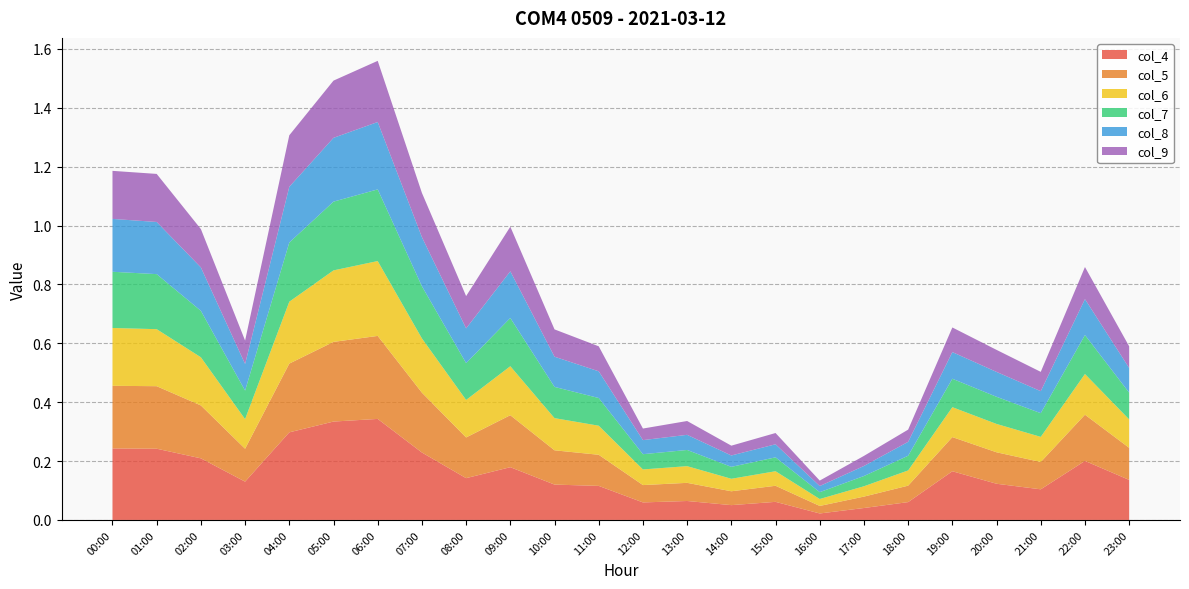

Reading right to left, what are all the values shown in this chart?

col_4: 0.1	0.2	0.1	0.1	0.2	0.1	0.0	0.0	0.1	0.1	0.1	0.1	0.1	0.1	0.2	0.1	0.2	0.3	0.3	0.3	0.1	0.2	0.2	0.2
col_5: 0.1	0.2	0.1	0.1	0.1	0.1	0.0	0.0	0.1	0.0	0.1	0.1	0.1	0.1	0.2	0.1	0.2	0.3	0.3	0.2	0.1	0.2	0.2	0.2
col_6: 0.1	0.1	0.1	0.1	0.1	0.1	0.0	0.0	0.0	0.0	0.1	0.1	0.1	0.1	0.2	0.1	0.2	0.3	0.2	0.2	0.1	0.2	0.2	0.2
col_7: 0.1	0.1	0.1	0.1	0.1	0.0	0.0	0.0	0.0	0.0	0.1	0.1	0.1	0.1	0.2	0.1	0.2	0.2	0.2	0.2	0.1	0.2	0.2	0.2
col_8: 0.1	0.1	0.1	0.1	0.1	0.0	0.0	0.0	0.0	0.0	0.1	0.0	0.1	0.1	0.2	0.1	0.2	0.2	0.2	0.2	0.1	0.1	0.2	0.2
col_9: 0.1	0.1	0.1	0.1	0.1	0.0	0.0	0.0	0.0	0.0	0.0	0.0	0.1	0.1	0.2	0.1	0.2	0.2	0.2	0.2	0.1	0.1	0.2	0.2